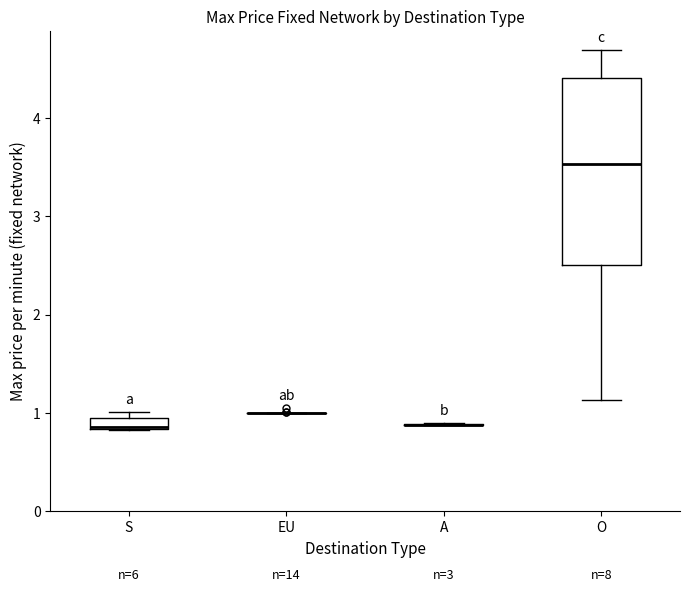

Comparing the boxes themselves (not the whiskers), which one is the tallest?

O